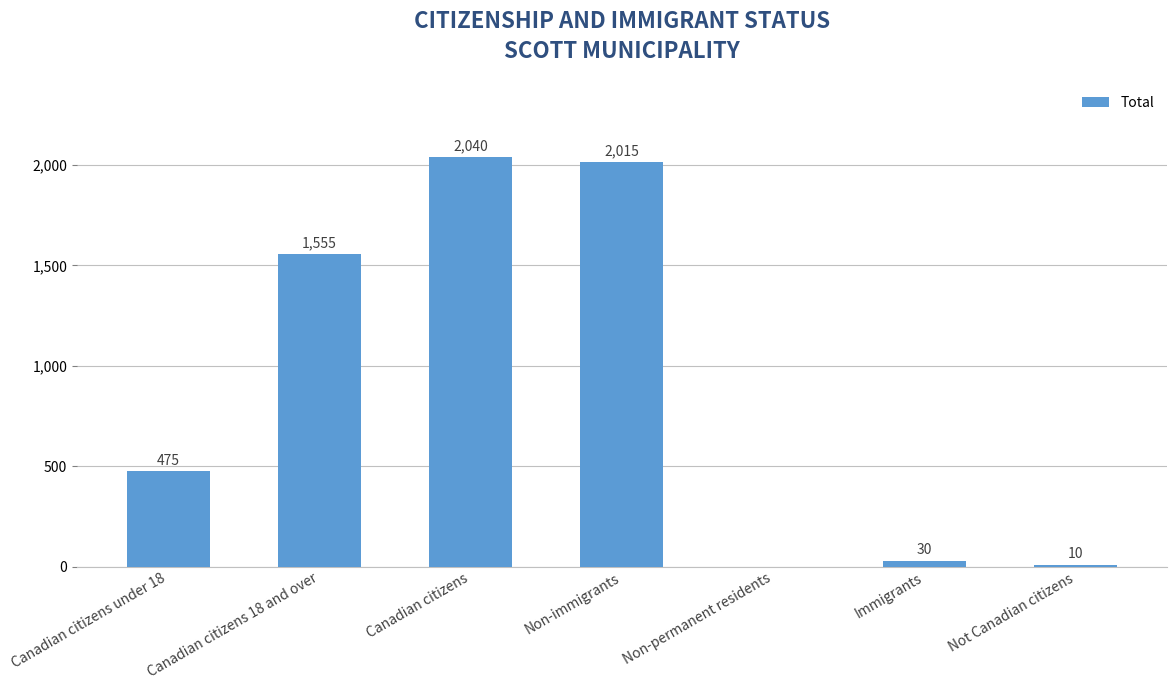

What is the sum of all values?

6125